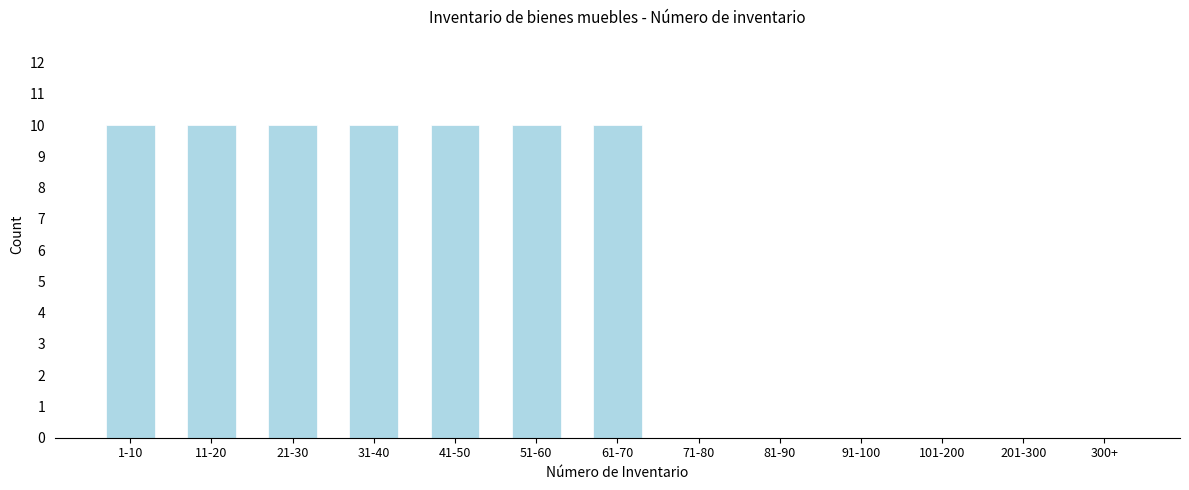

Reading left to right, list all the values displayed in this chart.

1-10=10	11-20=10	21-30=10	31-40=10	41-50=10	51-60=10	61-70=10	71-80=0	81-90=0	91-100=0	101-200=0	201-300=0	300+=0